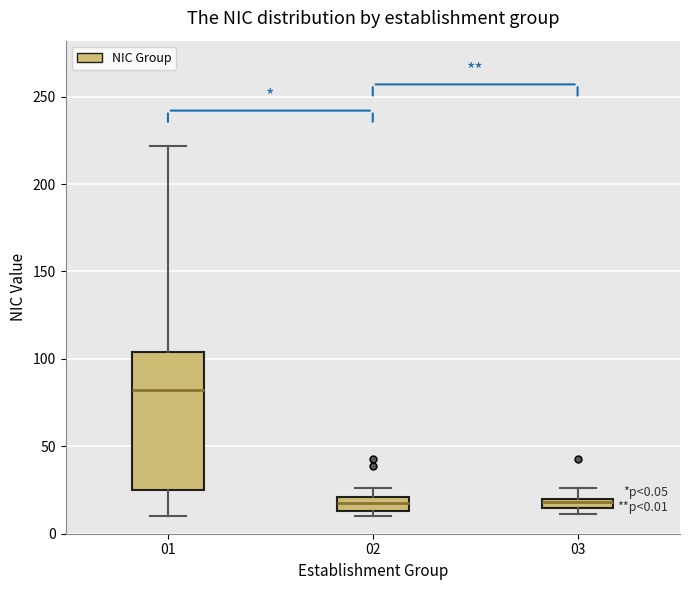

Comparing the boxes themselves (not the whiskers), which one is the tallest?

01